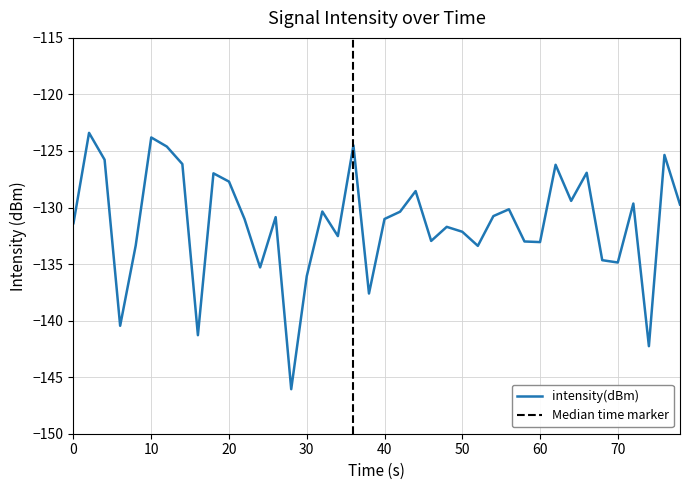

Does the chart display data point markers on the line(s)?

No